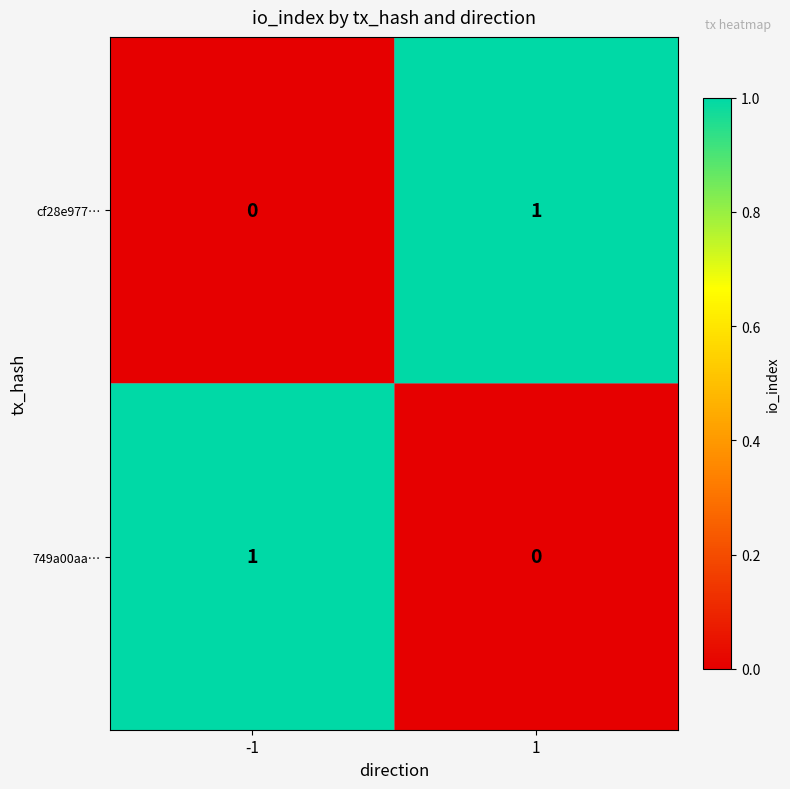

True or false: cf28e977… has a value of 2 at 1.

False